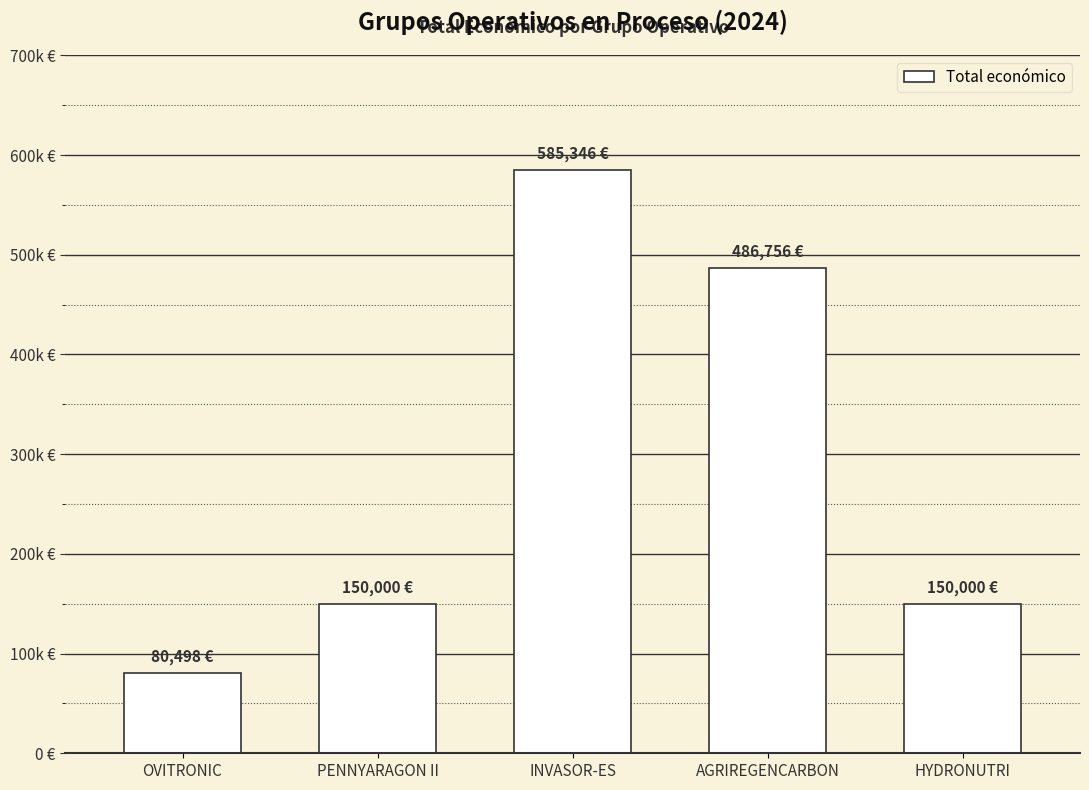

Reading left to right, extract all data points from this chart.

80498	150000	585346	486756	150000